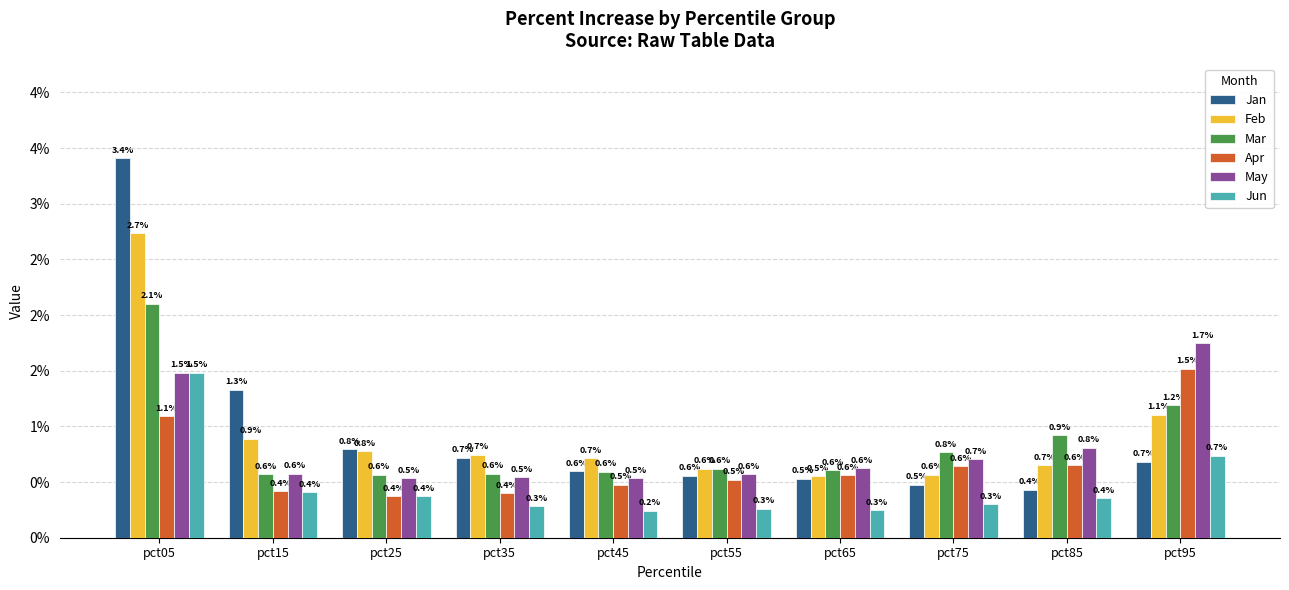

What is the difference between the May values at pct25 and pct85?

0.3